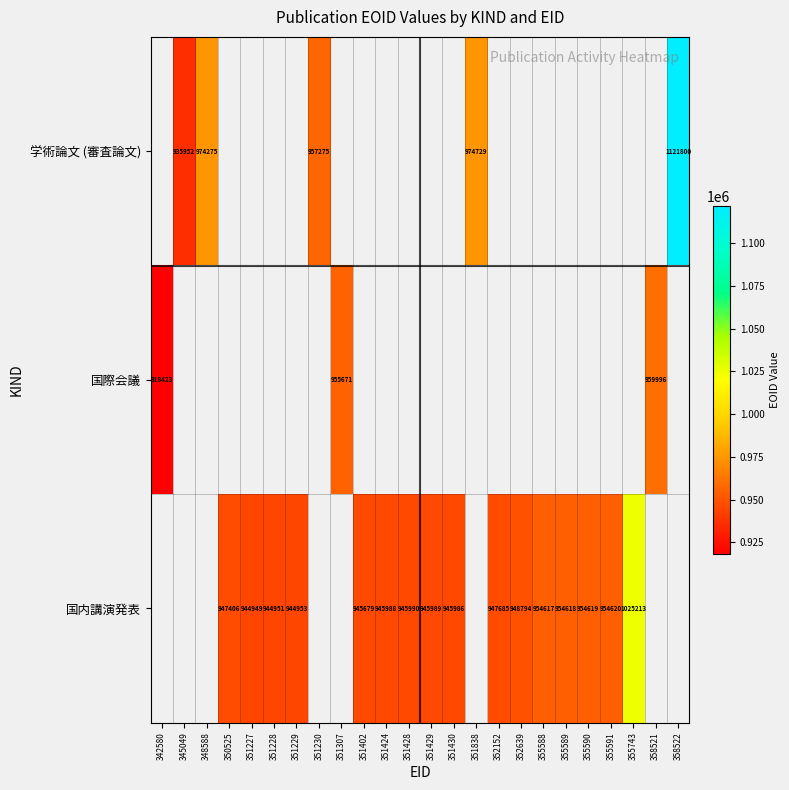

The value of 国内講演発表 at 352152 is 947685. True or false?

True